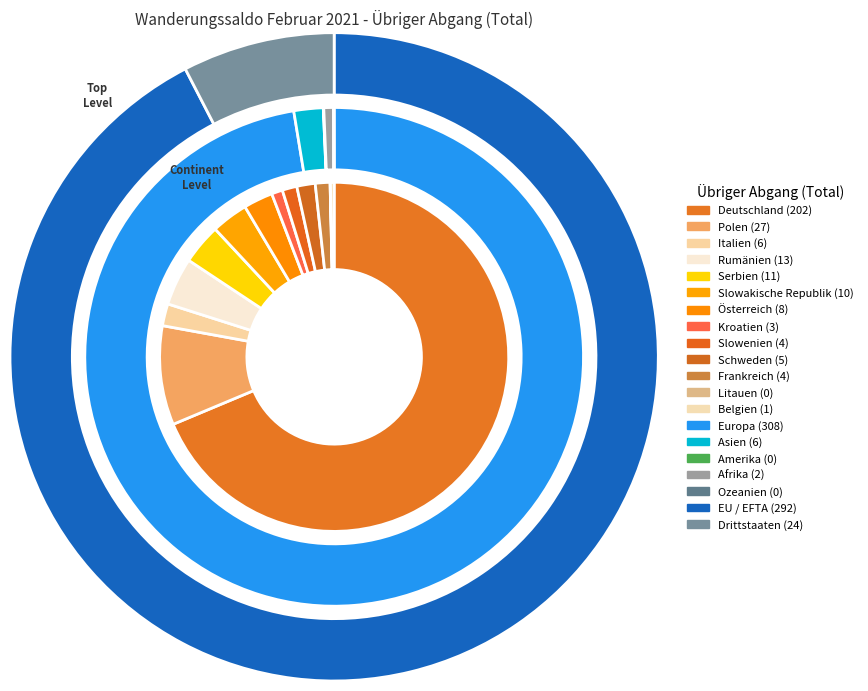

To the nearest percent, what is the combined percentage of Deutschland and Belgien?

69%